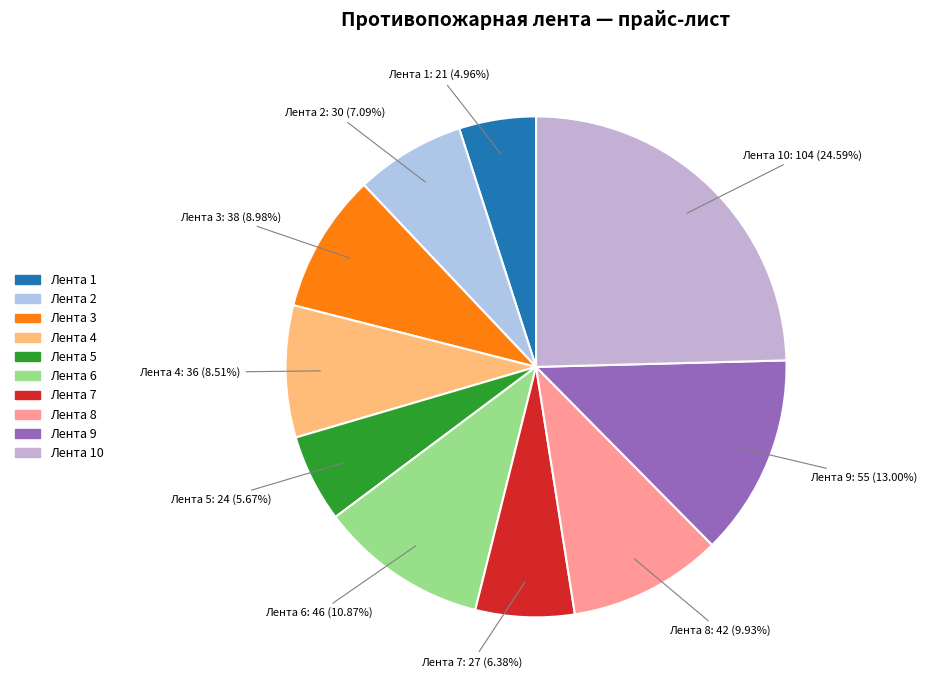

Count the number of slices in the pie.

10